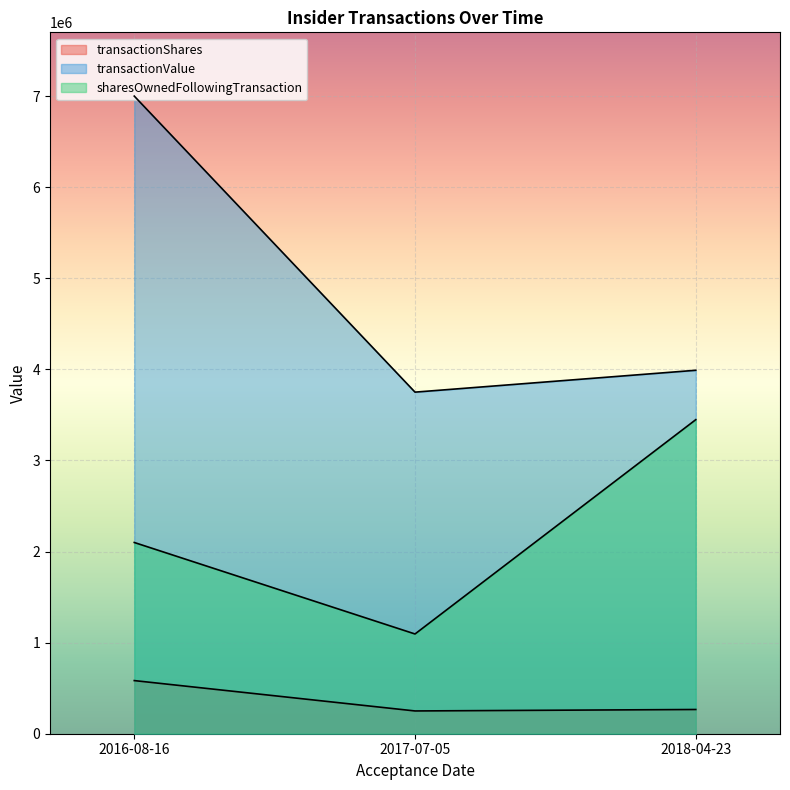

What is the difference between the transactionShares values at 2018-04-23 and 2017-07-05?

16000